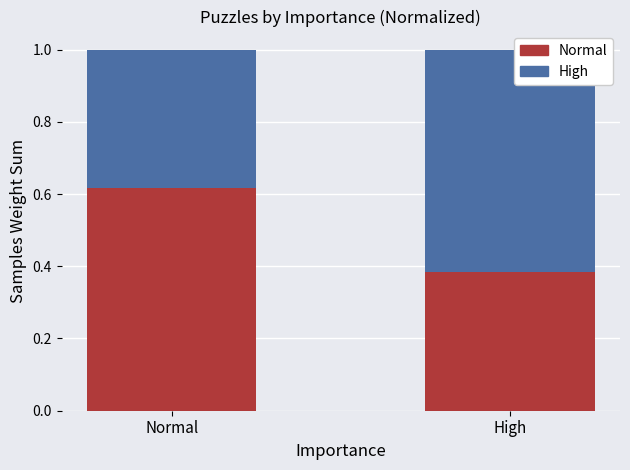

What is the average value of the Normal series?

0.5